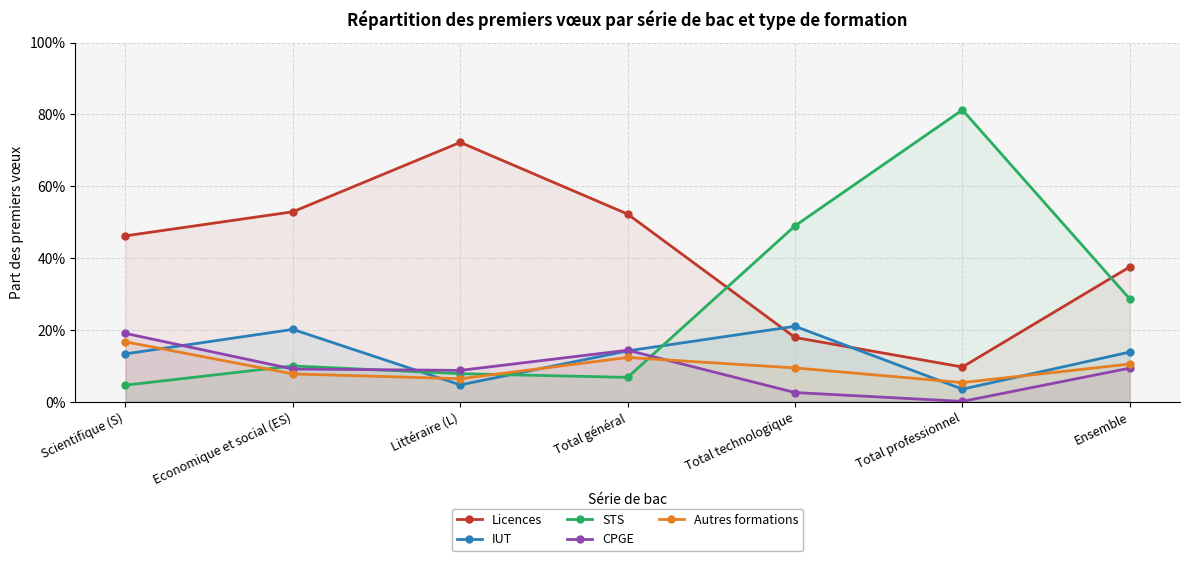

At which category is the sum across all series the highest?

Scientifique (S)